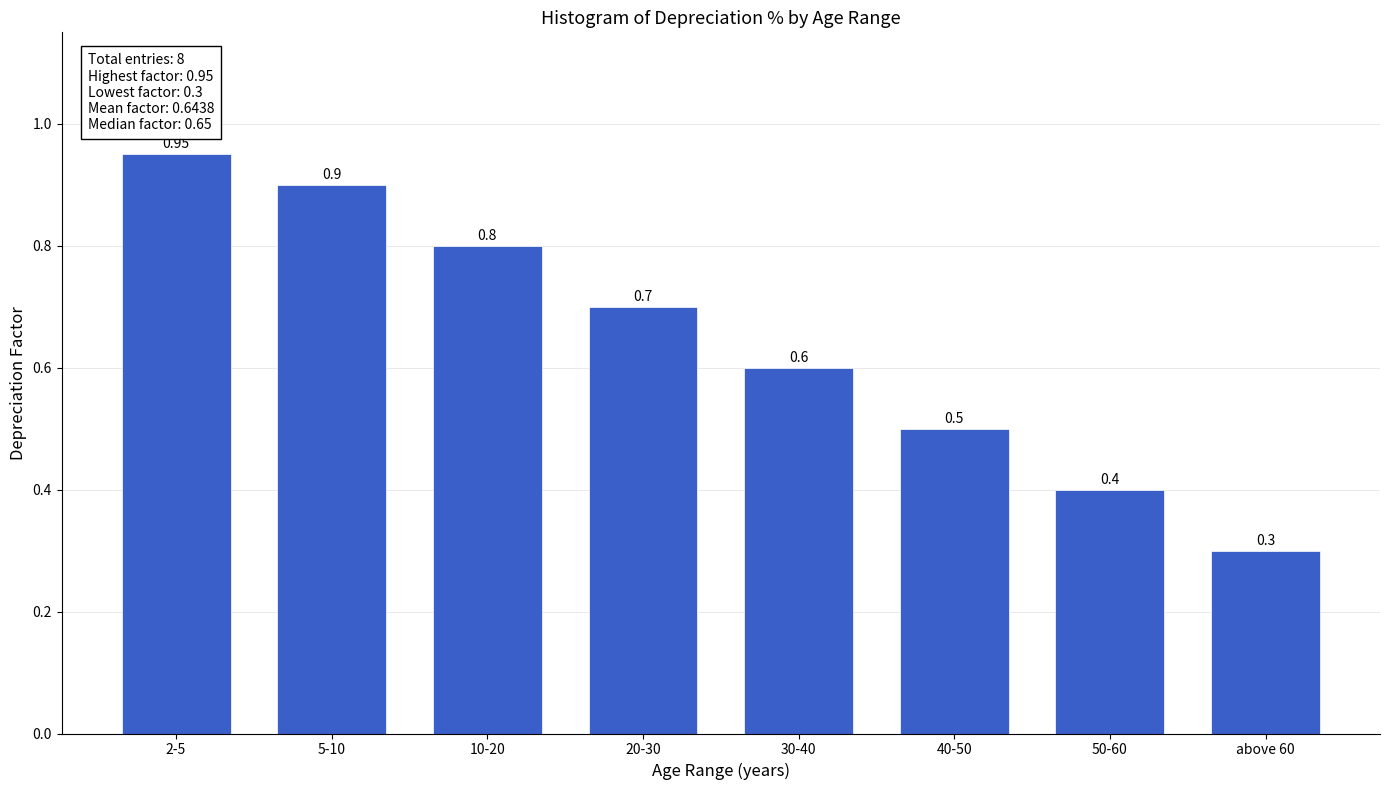

What is the difference between the second highest and second lowest values?

0.5